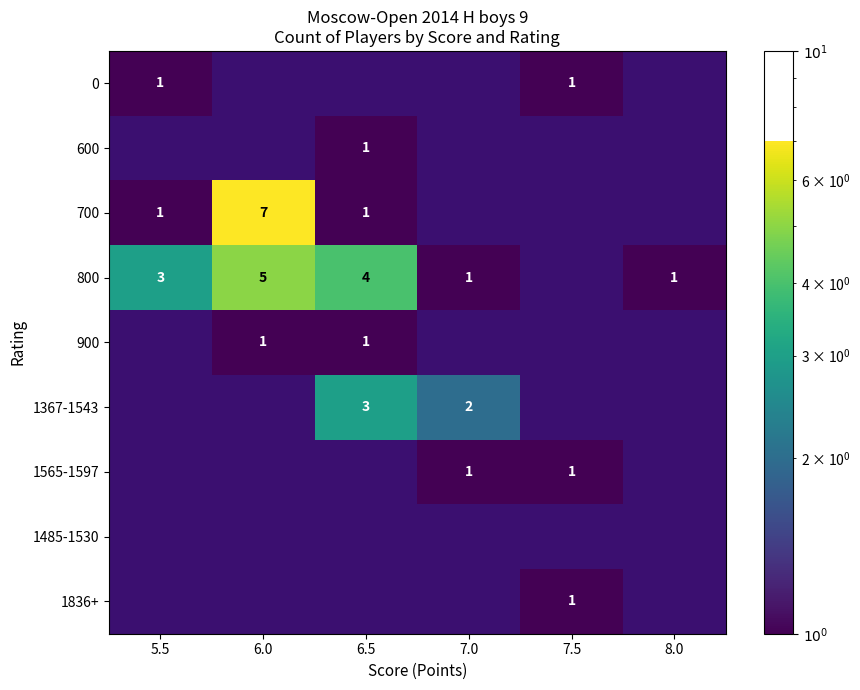

What is the difference between the highest and lowest values at 8.0?

1